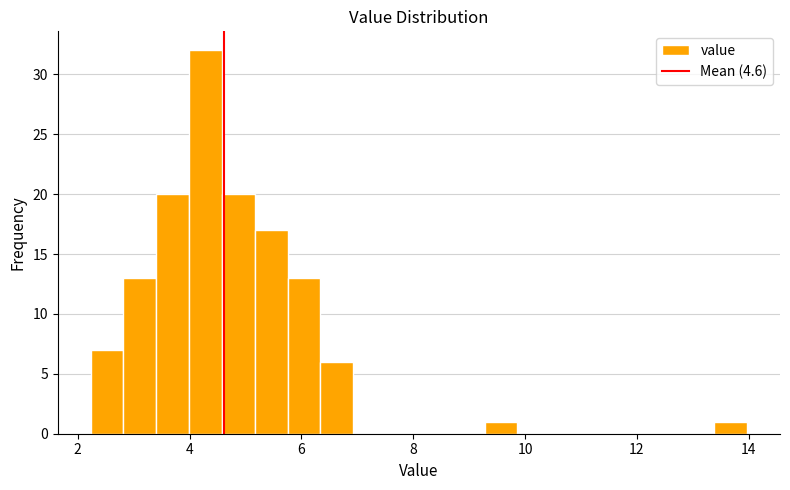

Around what value on the x-axis is the tallest bar? Give the approximate position of its centre, as read against the axis.

4.2